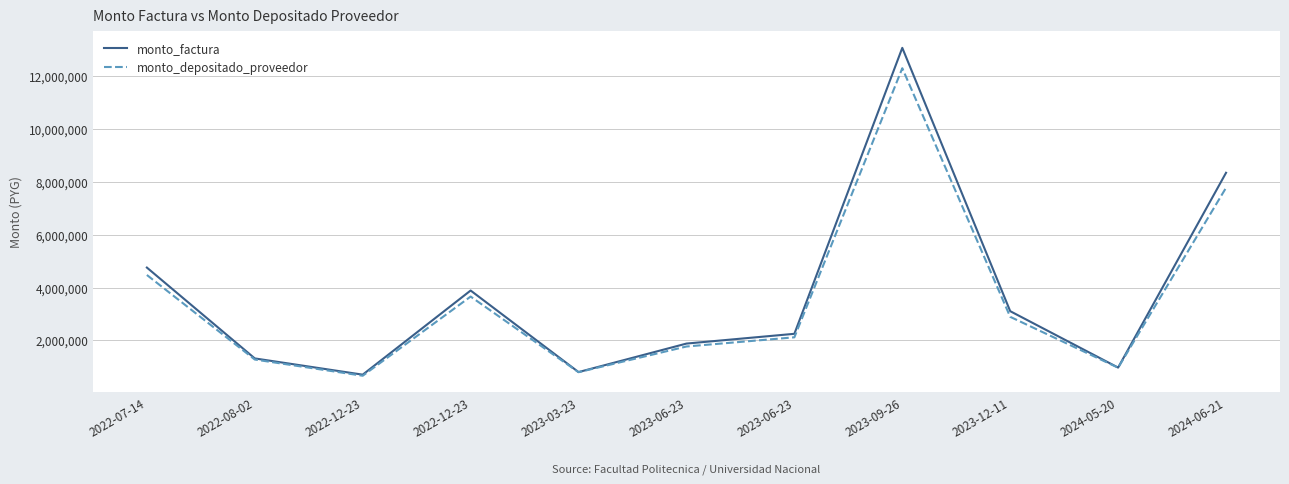

At which label does monto_depositado_proveedor first exceed 2117352?

2022-07-14